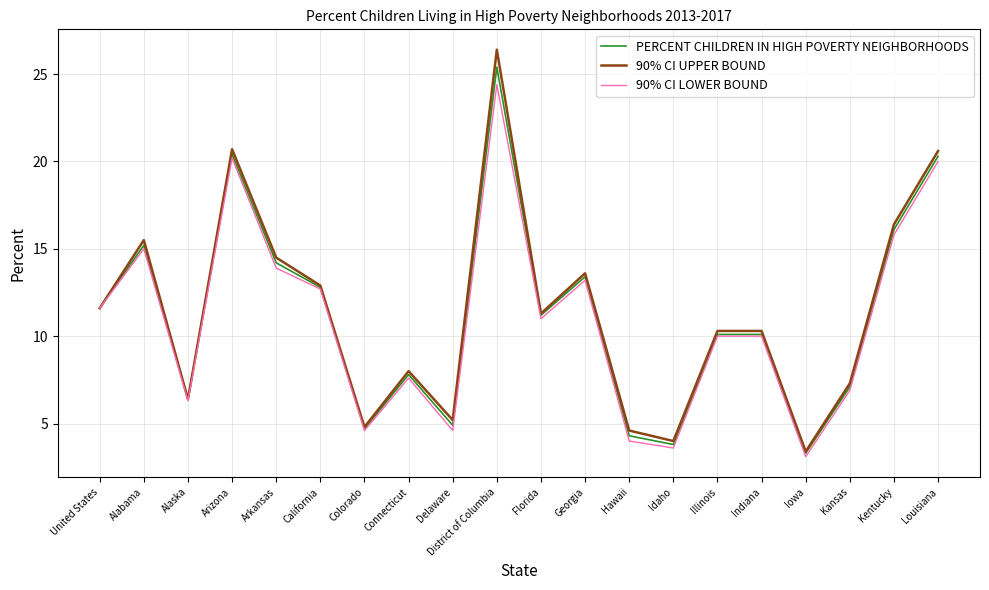

At which label is PERCENT CHILDREN IN HIGH POVERTY NEIGHBORHOODS closest to 14?

Arkansas